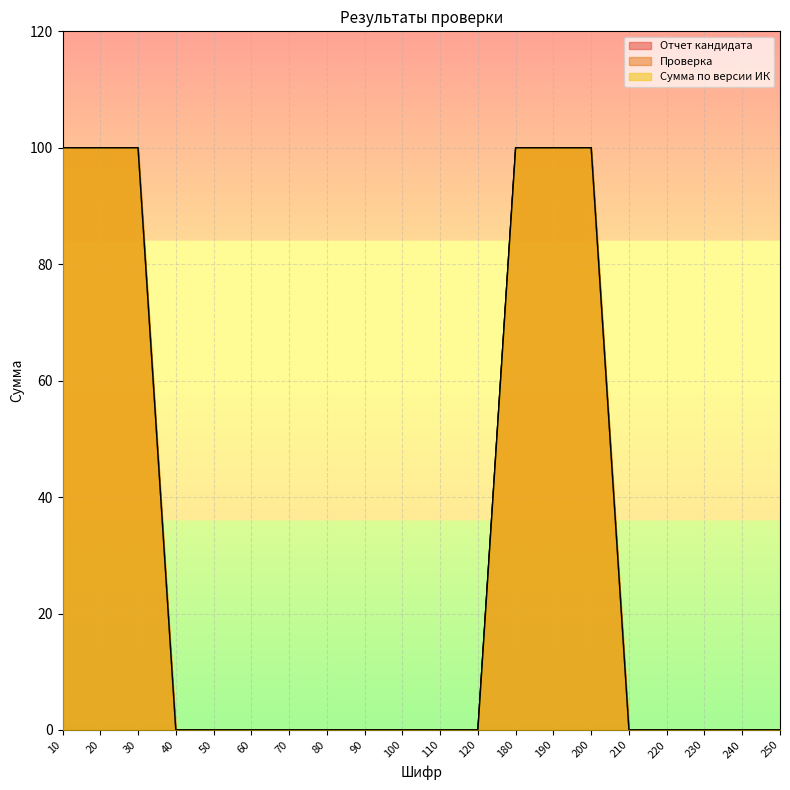

What is the average value of the Сумма по версии ИК series?

30